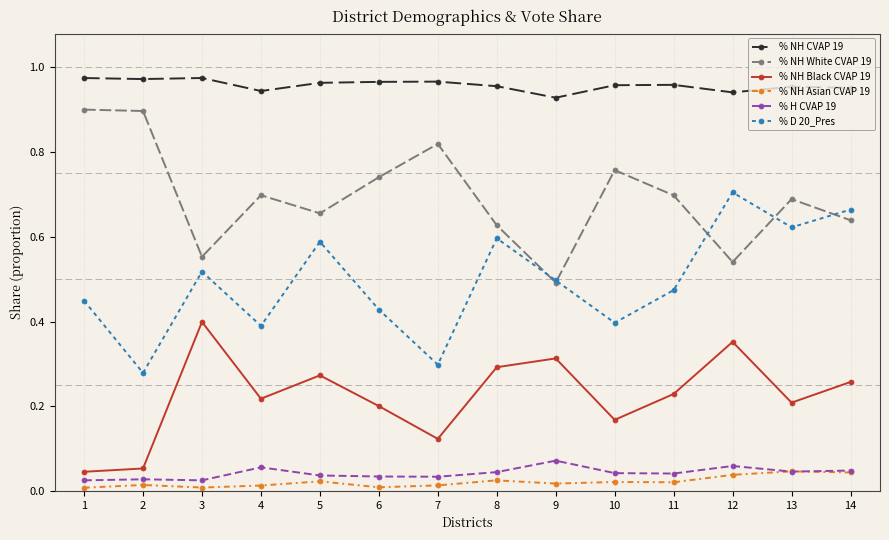

Does the chart display data point markers on the line(s)?

Yes